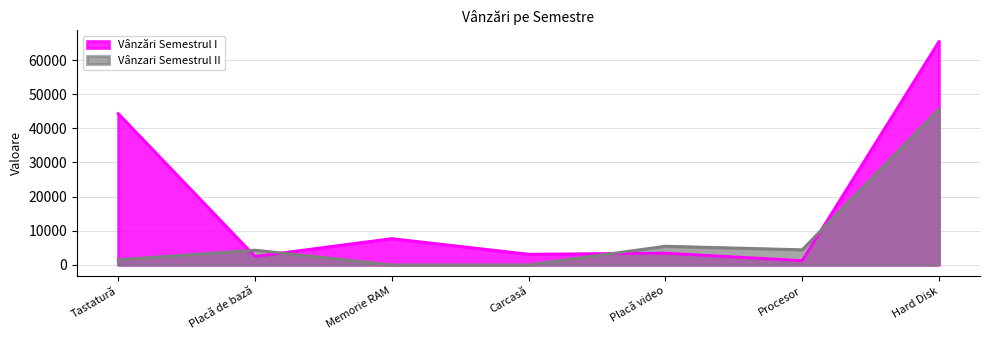

What value does the Vânzari Semestrul II series have at Placă video?

5467